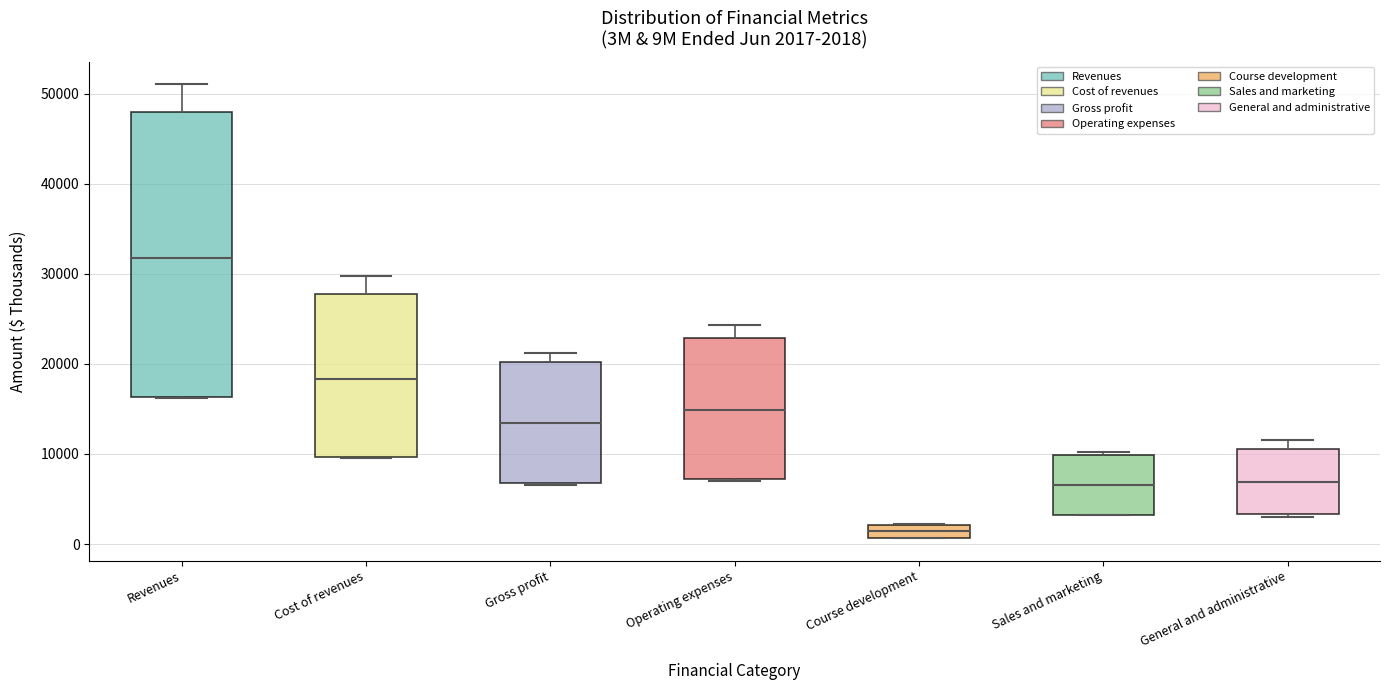

Comparing the boxes themselves (not the whiskers), which one is the tallest?

Revenues